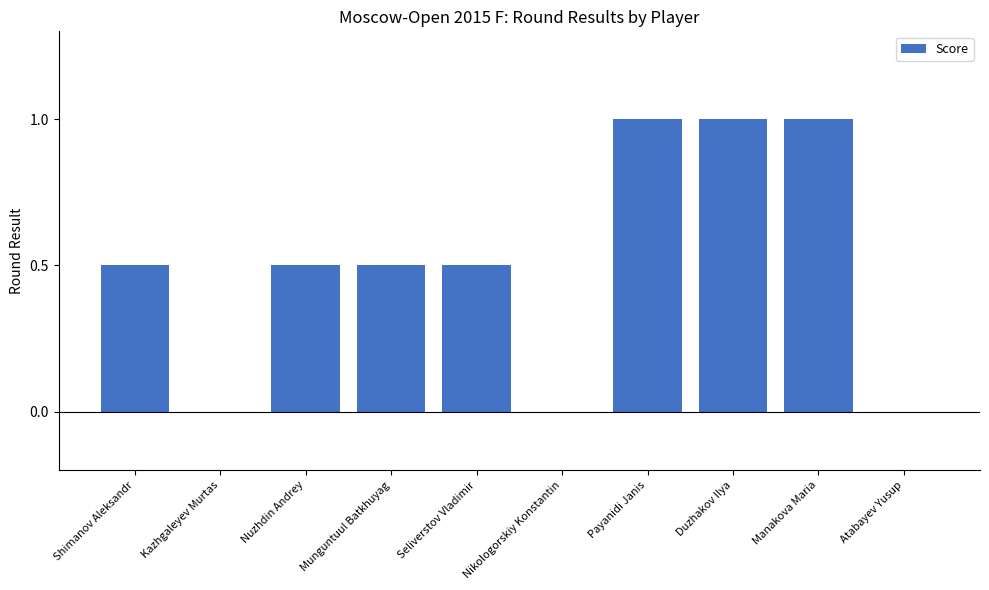

The value at Shimanov Aleksandr is 0.3. True or false?

False